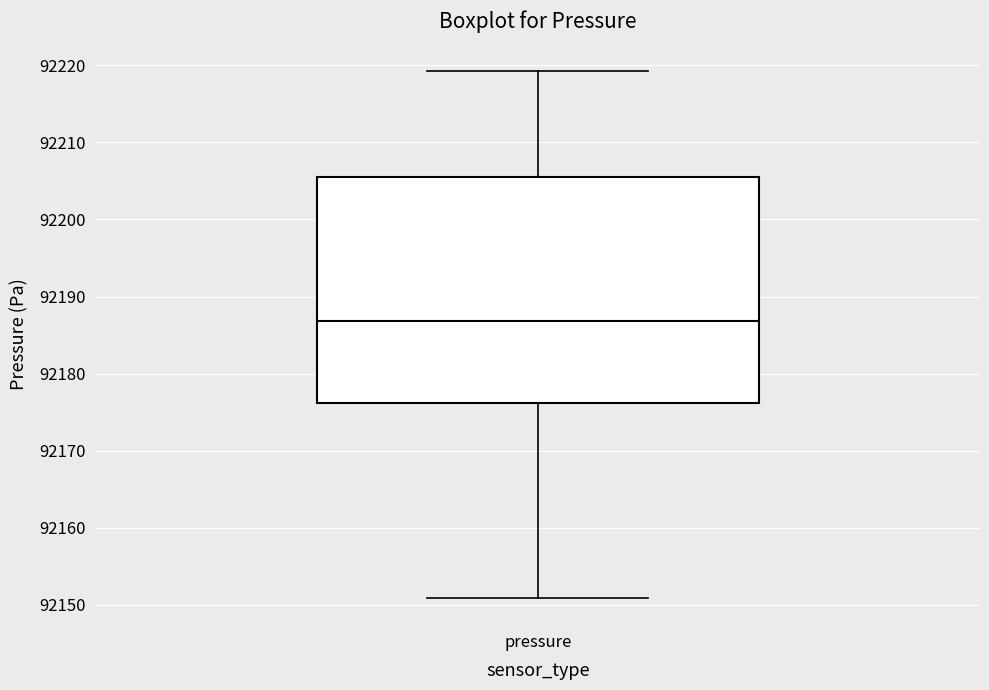

Transcribe this box plot: give where the median line is, the range the box spans, and where the two whiskers end, as read against the y-axis. The values are not printed on the chart, so give them approximately, as read against the axis.

median 92187, box 92176 to 92206, whiskers 92151 to 92219